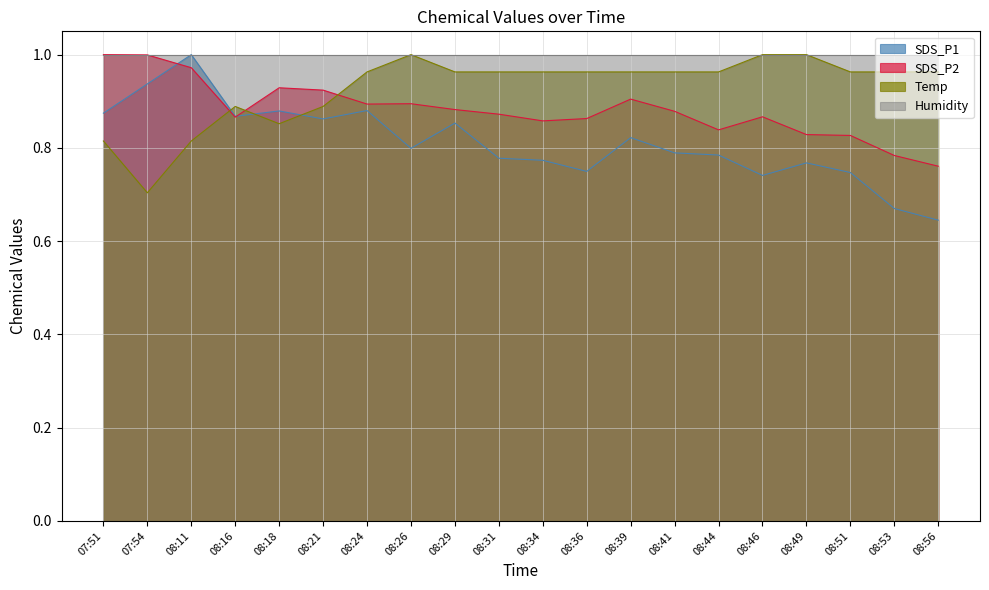

At which category is the sum across all series the highest?

08:11